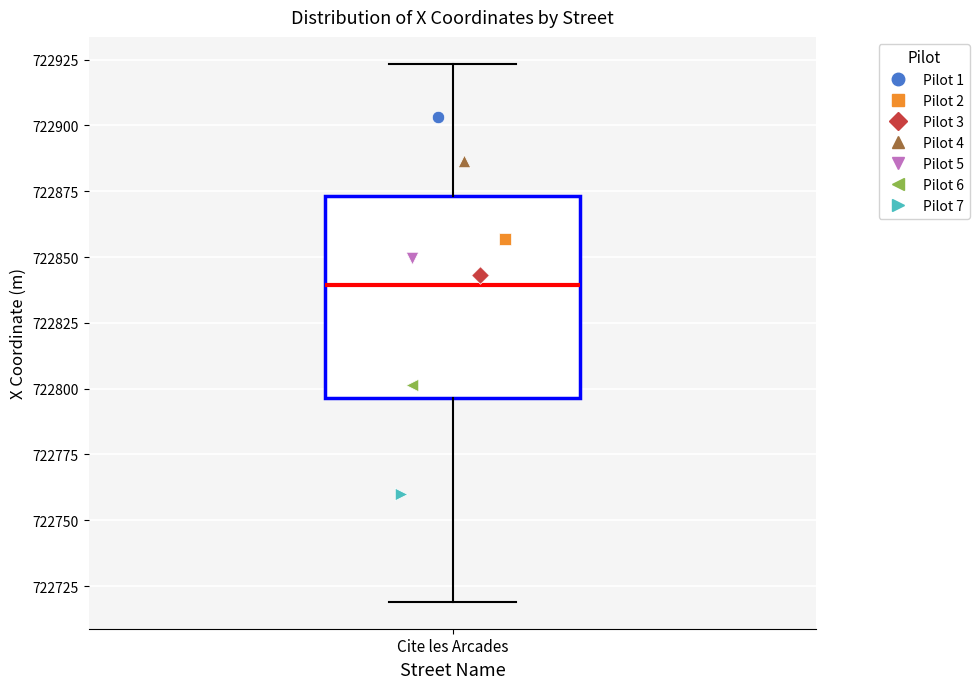

Read this box plot against the y-axis: the position of the median line, the range covered by the box, and the ends of both whiskers. The values are not printed on the chart, so give them approximately, as read against the axis.

median 722840, box 722795 to 722875, whiskers 722720 to 722925